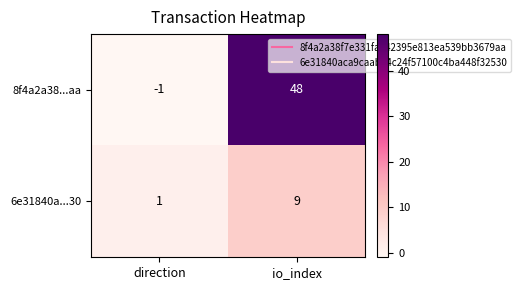

Which series has the widest spread of values?

8f4a2a38...aa